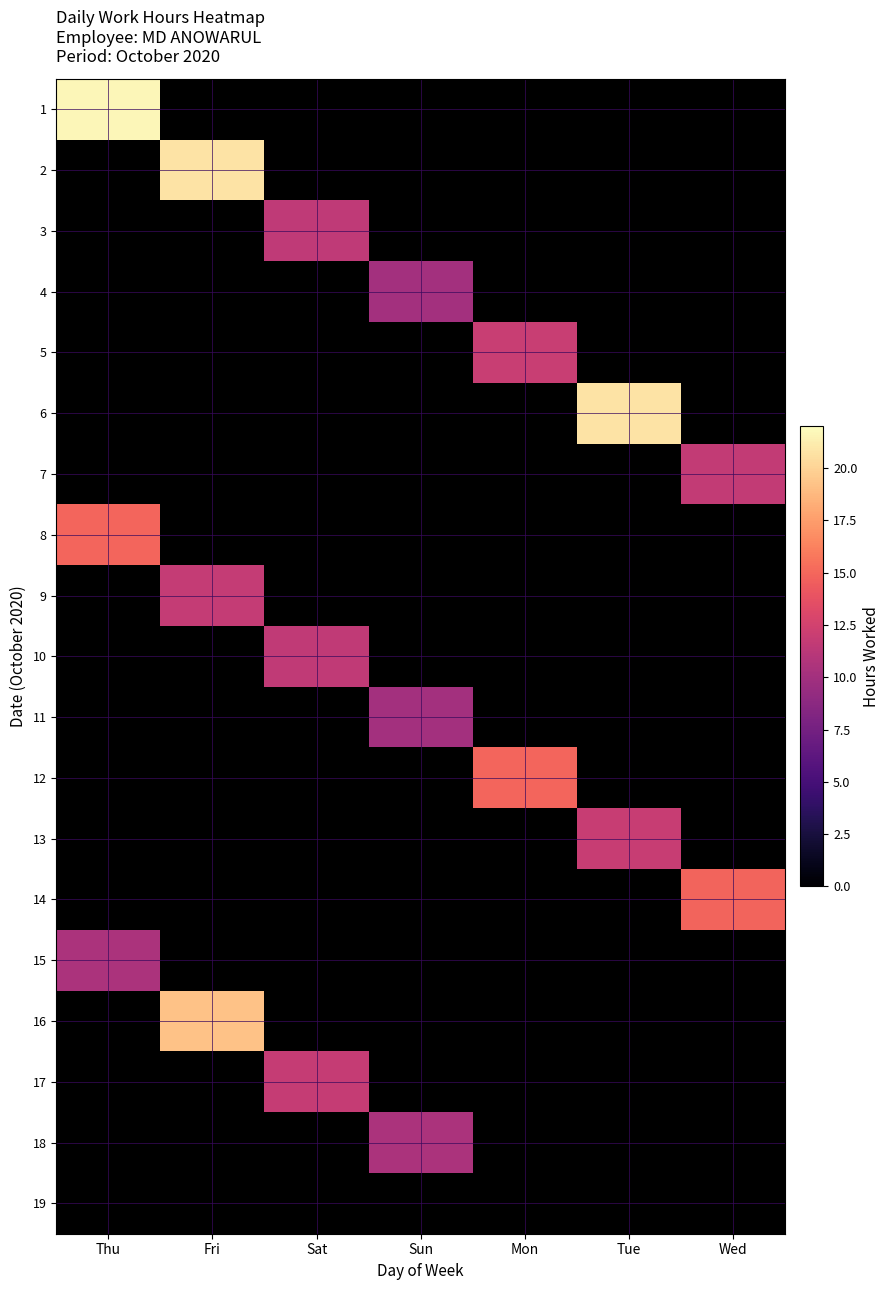

What is the difference between the highest and lowest values at Sat?

11.8